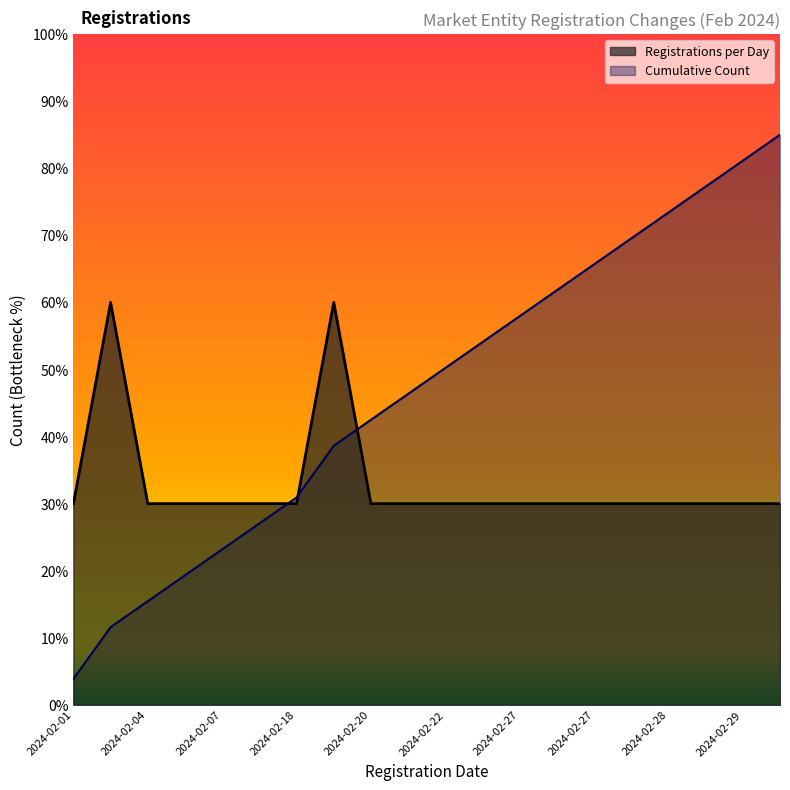

What is the minimum value for Registrations per Day?

30.0